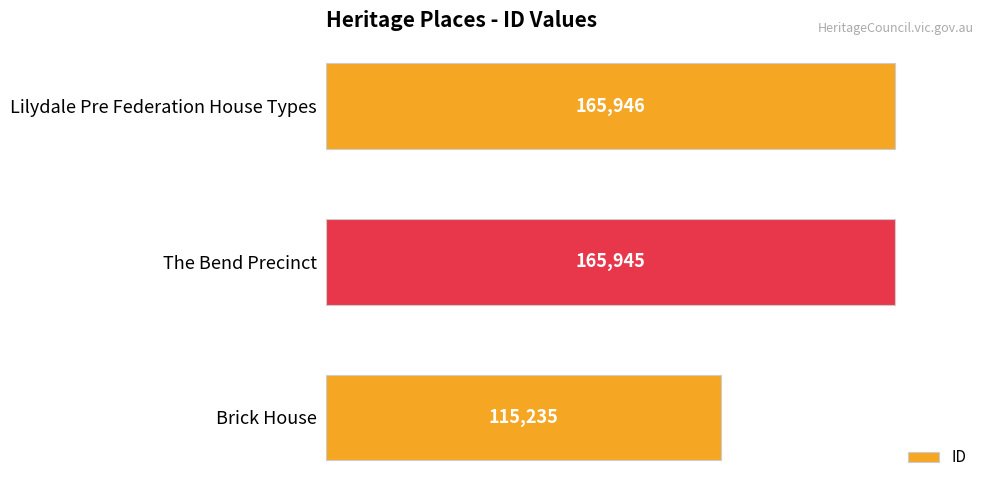

At which category does the chart reach its peak across all series?

Lilydale Pre Federation House Types